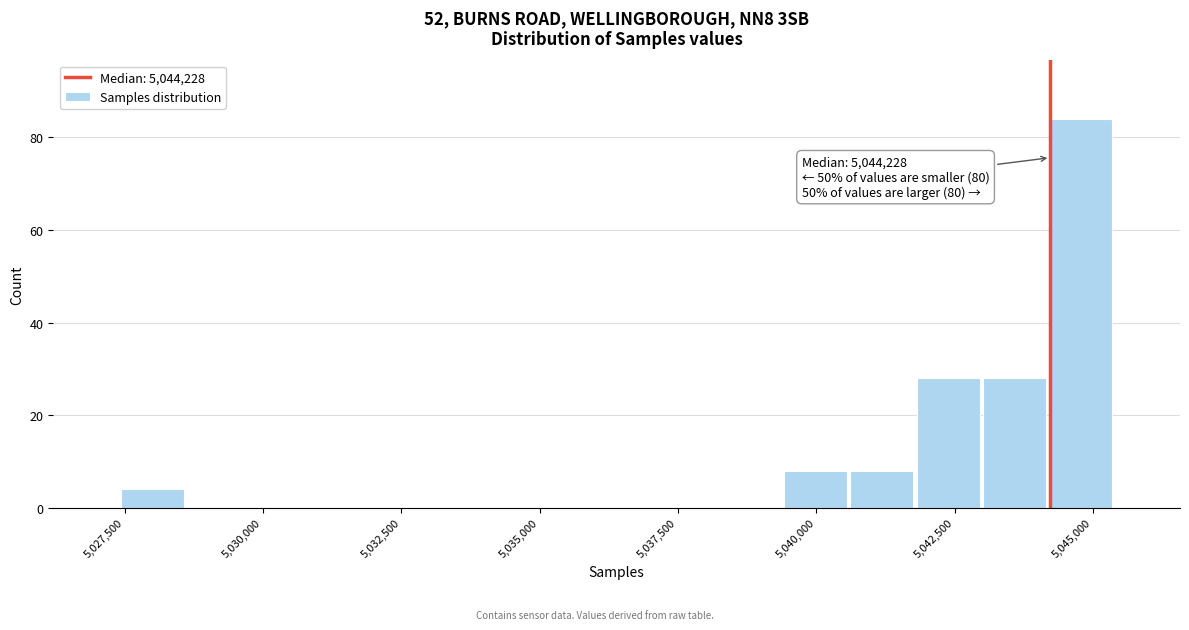

Read against the x-axis, roughly where is the centre of the tallest bar?

5045000